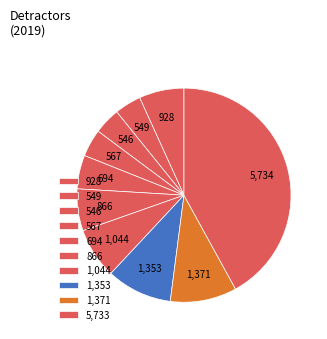

Count the number of slices in the pie.

10